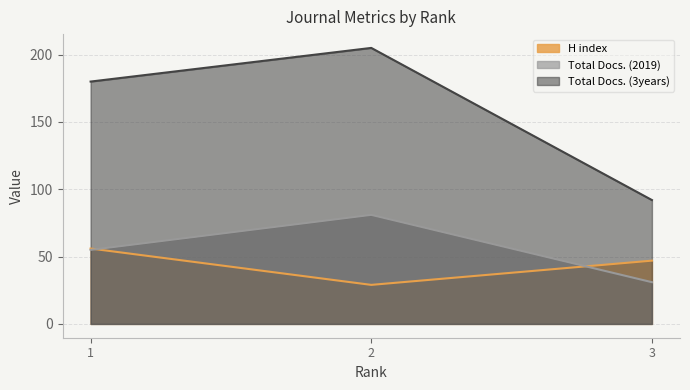

At which label does Total Docs. (3years) reach its peak?

2